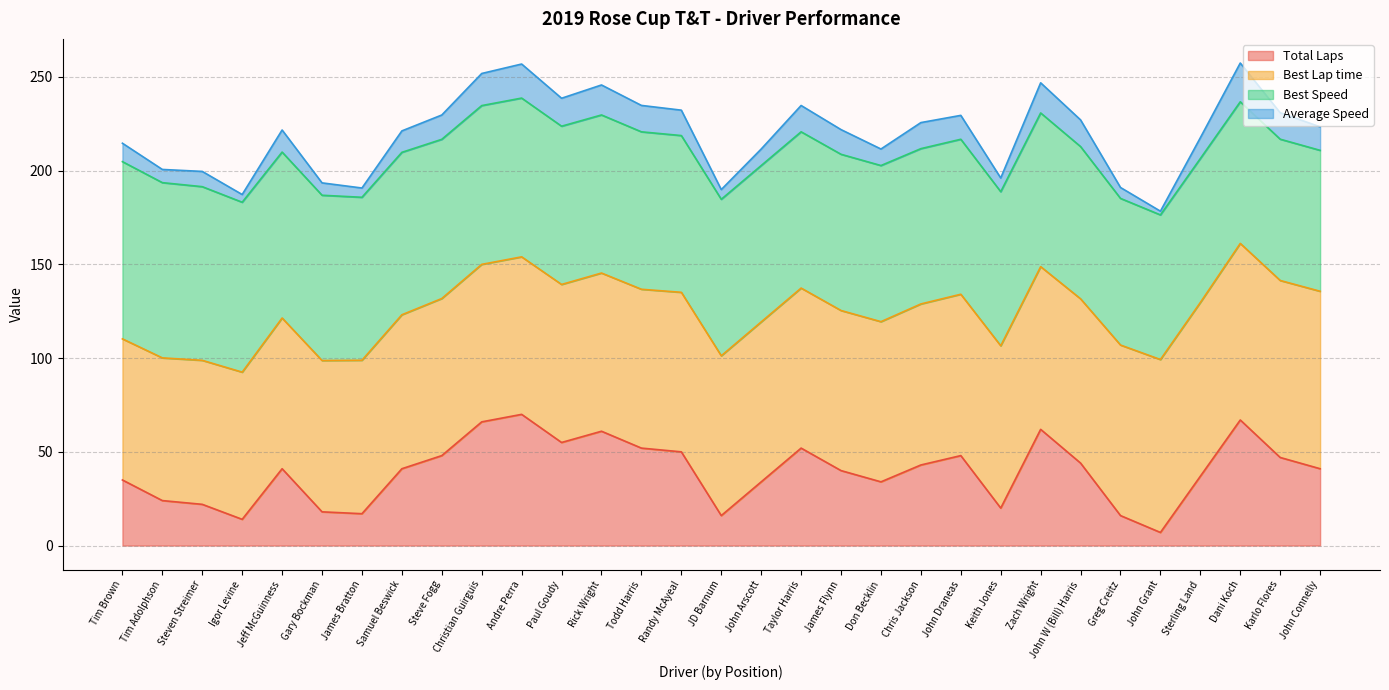

At which label does Average Speed reach its peak?

Dani Koch